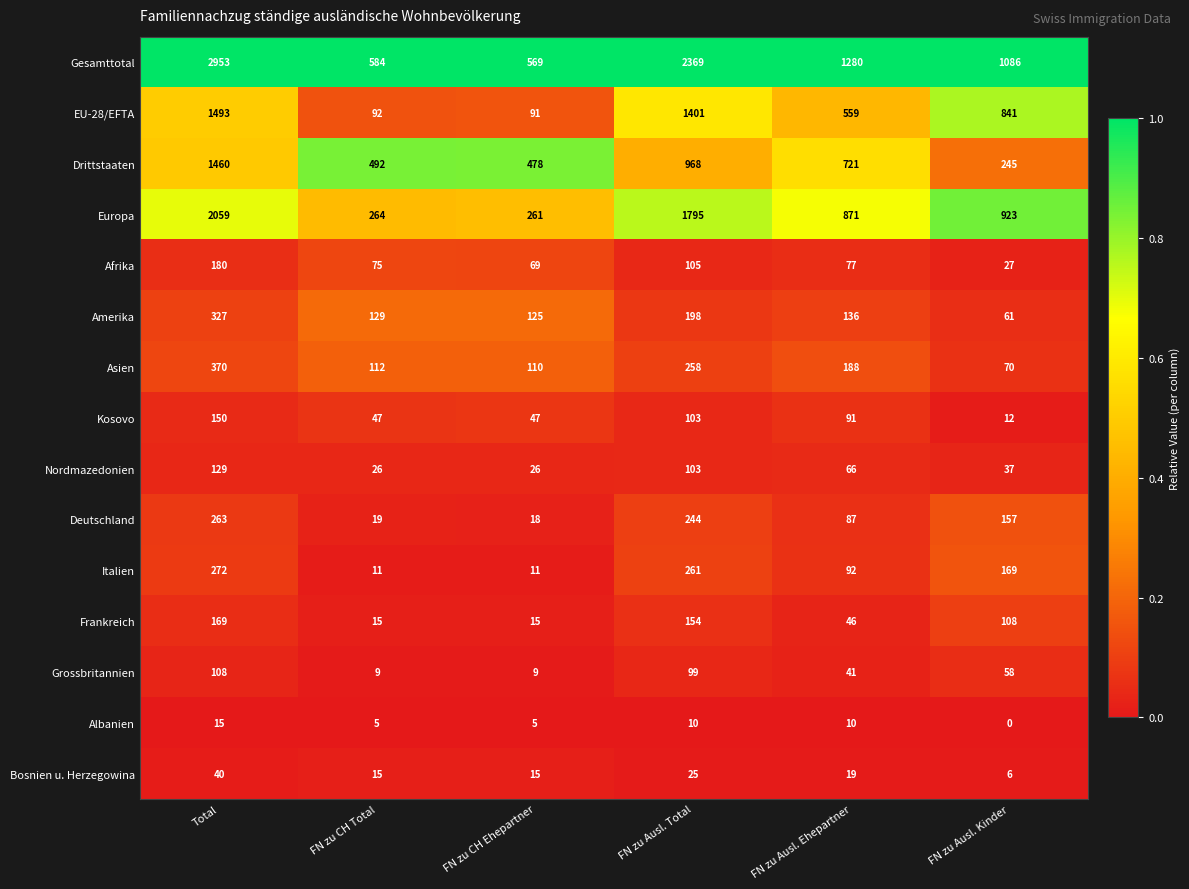

Which series changed the most between FN zu CH Total and FN zu Ausl. Total?

Gesamttotal